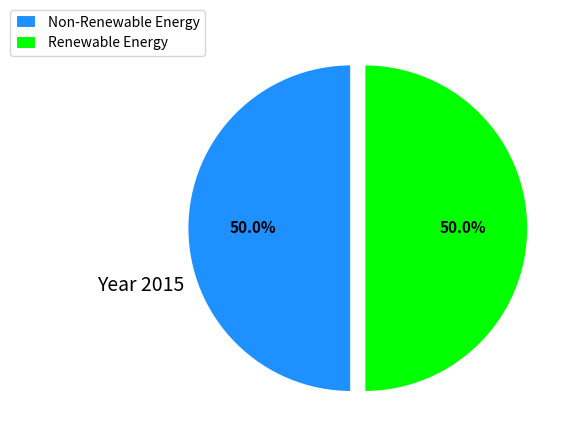

What portion of the pie excludes Non-Renewable Energy?

50.0%